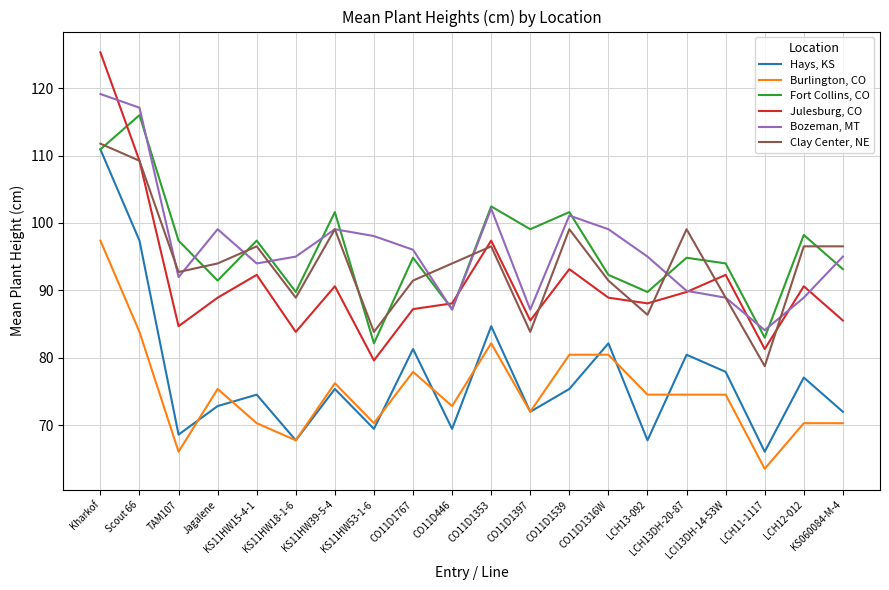

Which series has the largest range (max minus min)?

Julesburg, CO